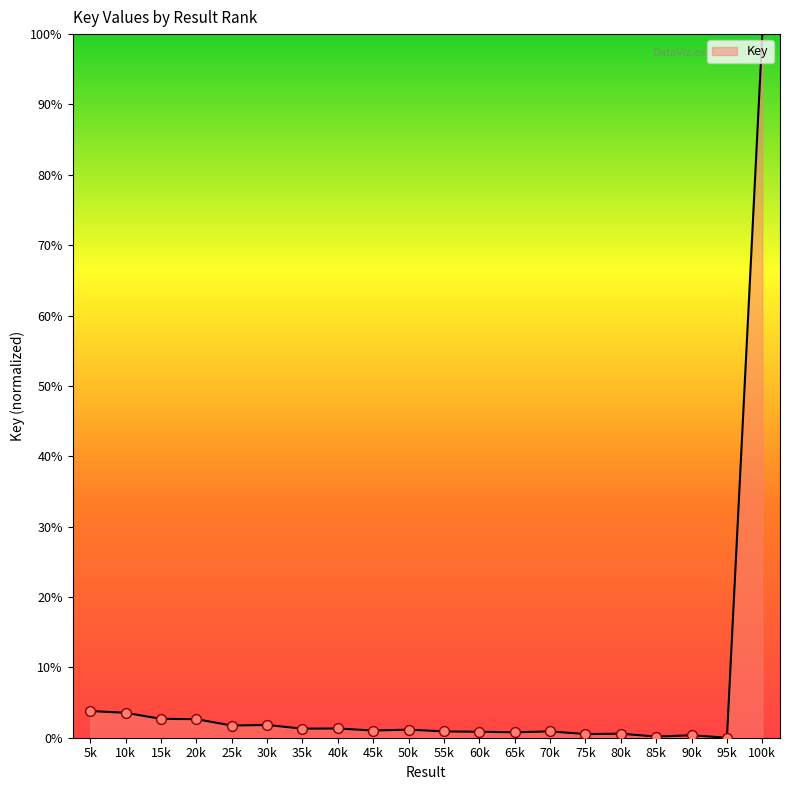

What is the maximum value shown in the chart?

100.0